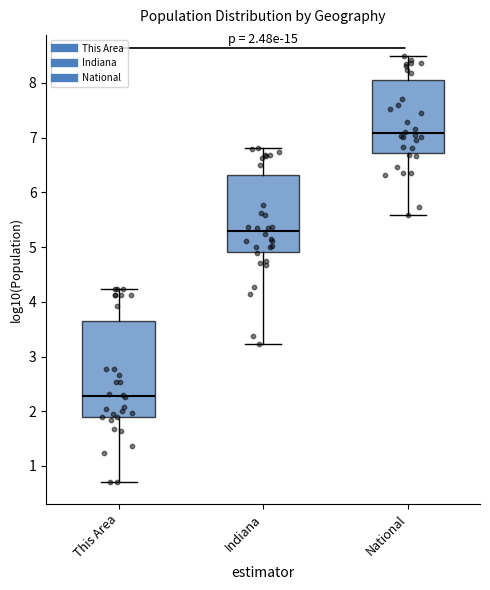

Which box is the tallest, from its lower edge to its upper edge?

This Area